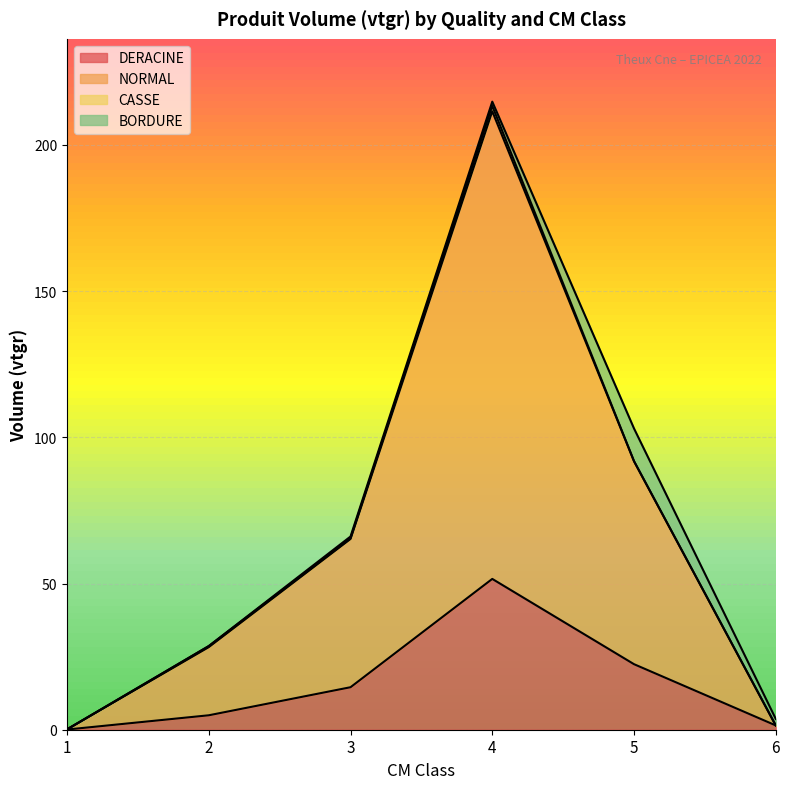

What is the highest value of the DERACINE series?

51.6